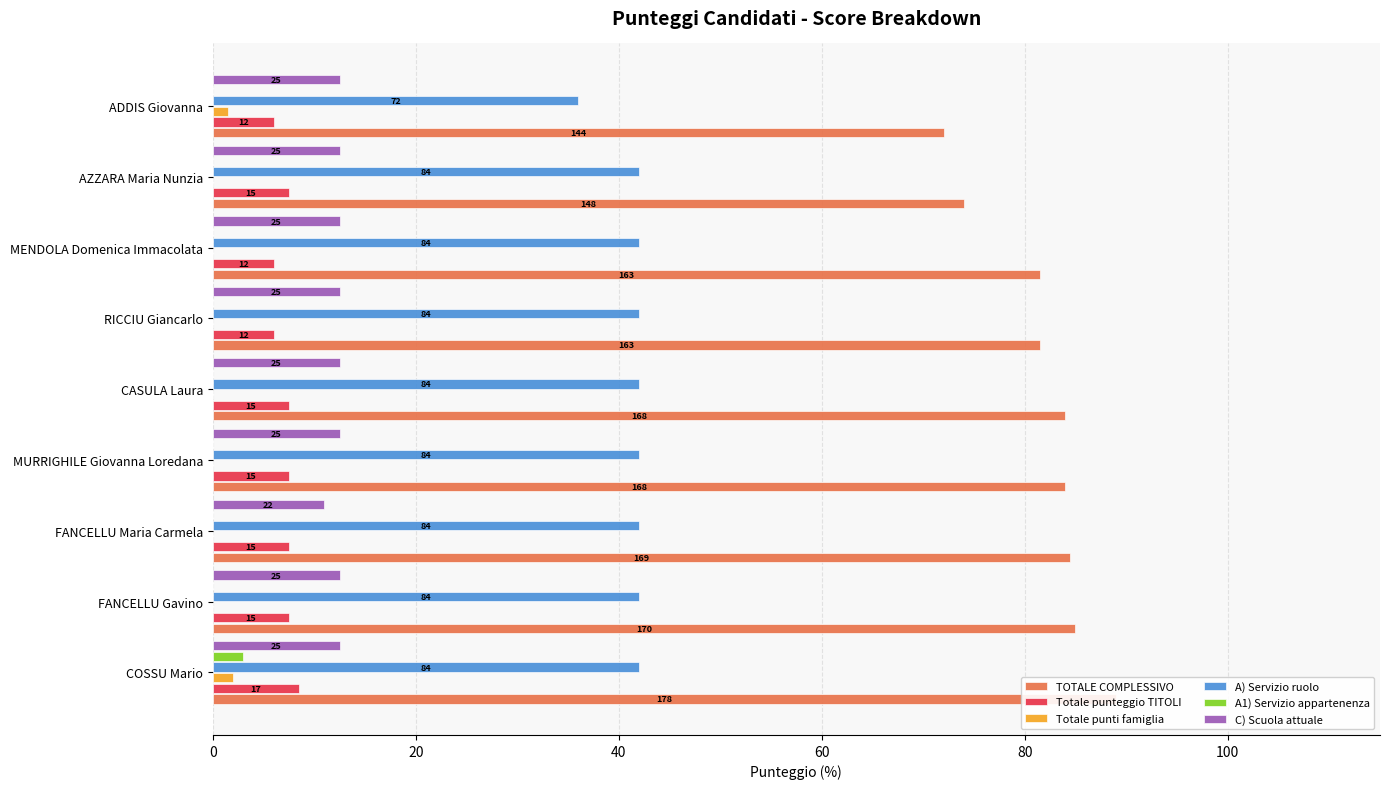

How many data points does each series have?

9